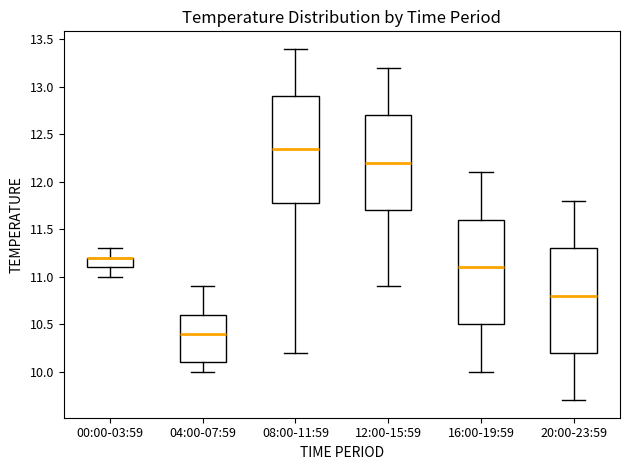

Where is the lower edge of the box for 08:00-11:59 on the y-axis? The values are not printed on the chart, so give them approximately, as read against the axis.

11.80